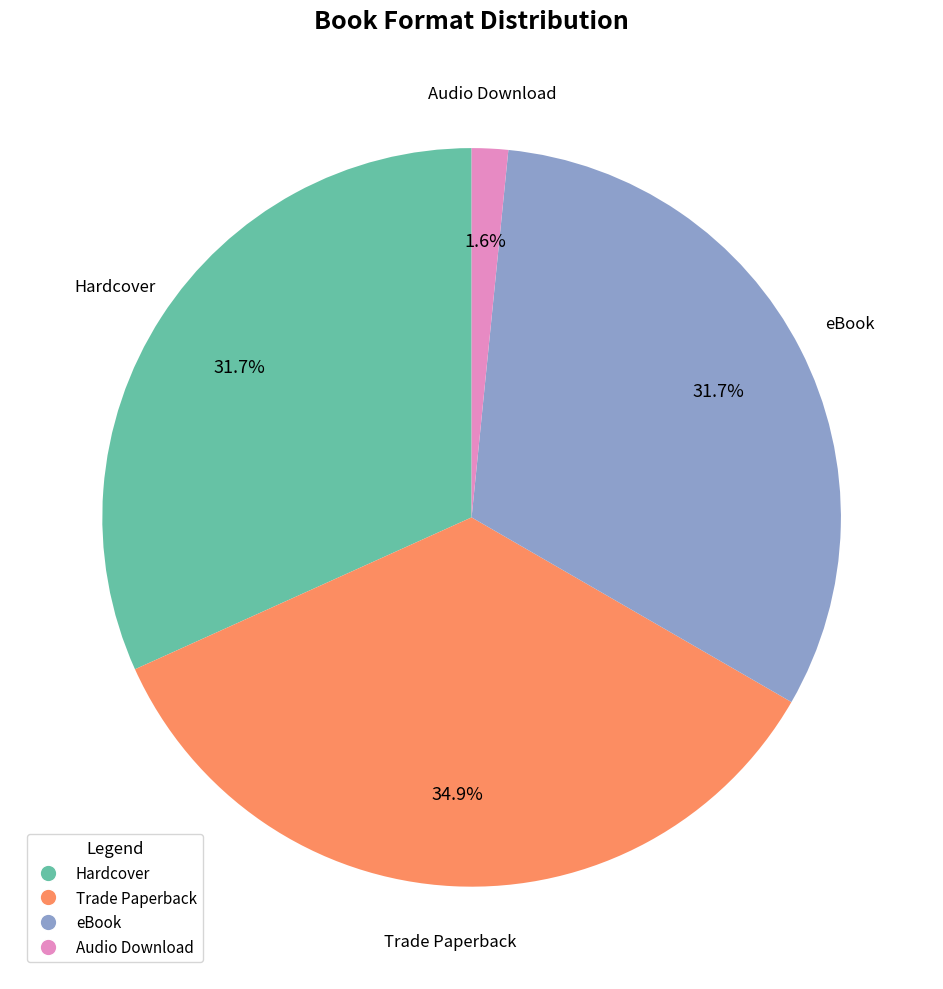

What is the smallest slice in the pie chart?

Audio Download